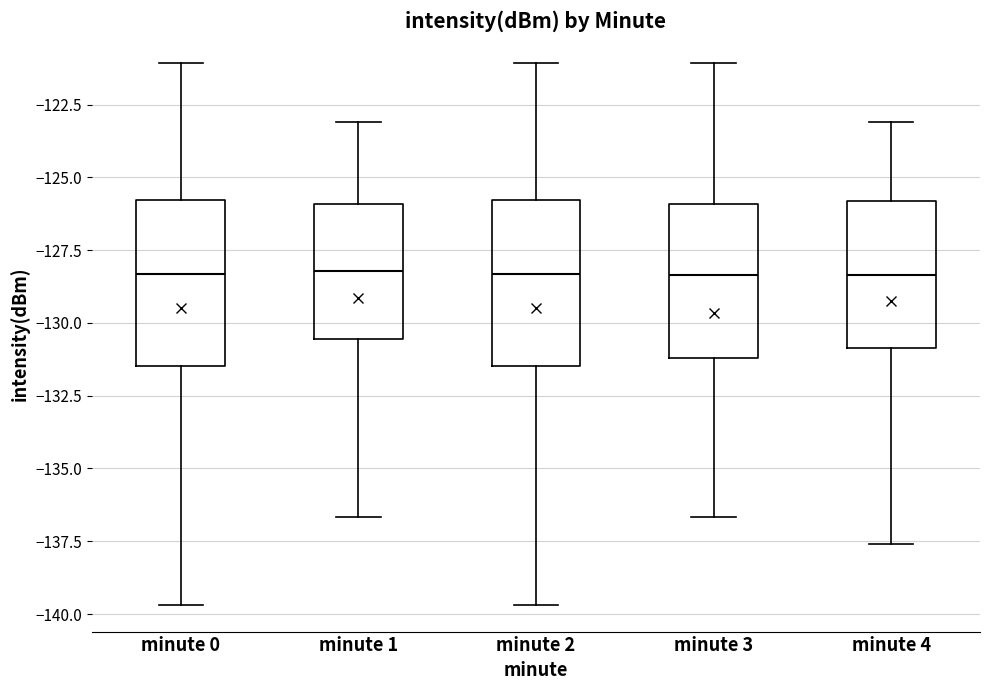

Reading left to right, transcribe this box plot: for each box, give where its median line is, the range the box spans, and where its two whiskers end, as read against the y-axis. The values are not printed on the chart, so give them approximately, as read against the axis.

minute 0: median -128.5, box -131.5 to -126.0, whiskers -139.5 to -121.0
minute 1: median -128.0, box -130.5 to -126.0, whiskers -136.5 to -123.0
minute 2: median -128.5, box -131.5 to -126.0, whiskers -139.5 to -121.0
minute 3: median -128.5, box -131.0 to -126.0, whiskers -136.5 to -121.0
minute 4: median -128.5, box -131.0 to -126.0, whiskers -137.5 to -123.0